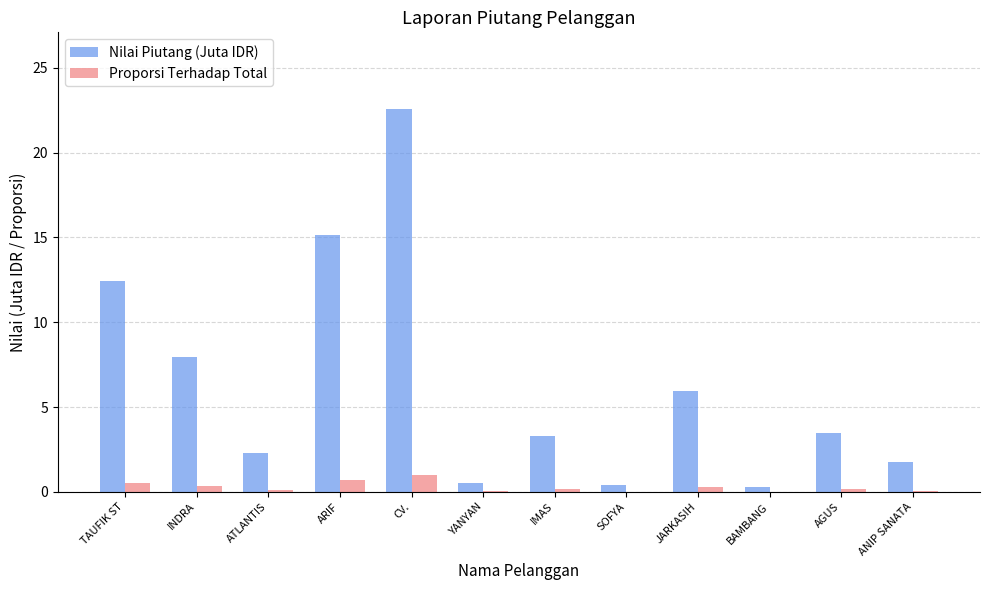

At which category does the chart reach its peak across all series?

CV.